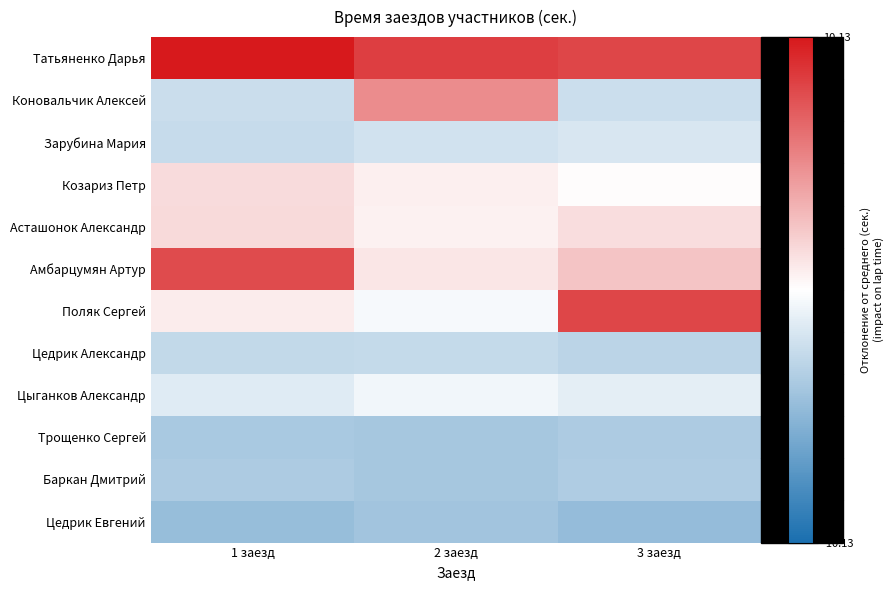

What is the smallest value displayed?

-4.6